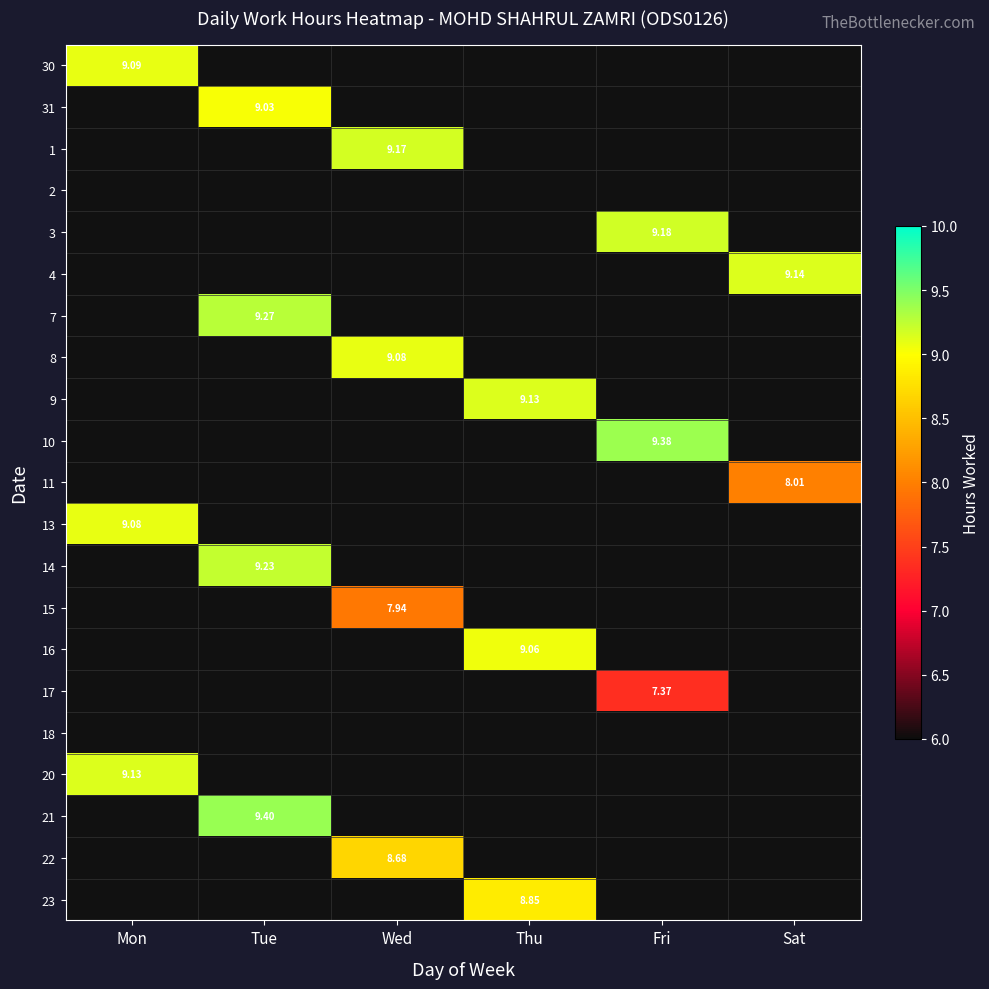

Which has a higher value, Wed or Sat?

Wed